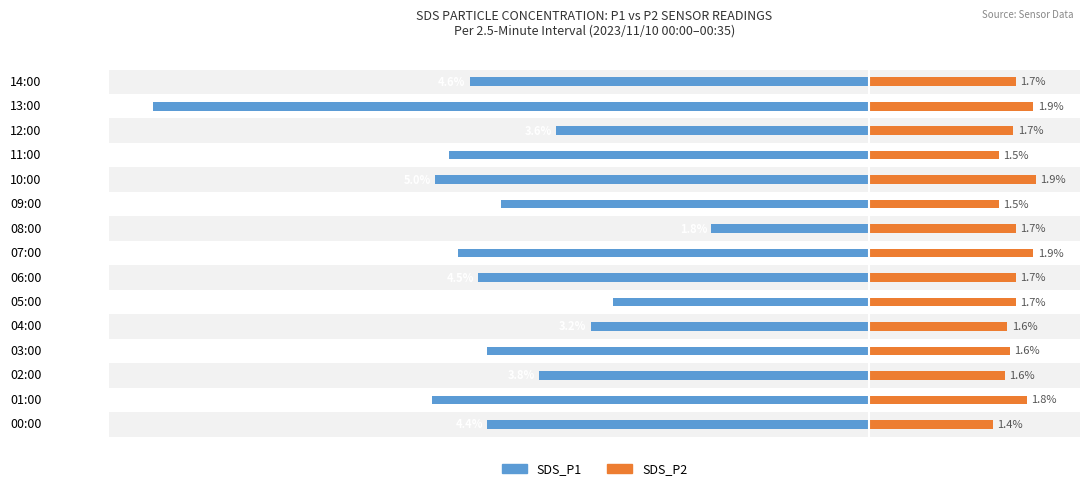

What is the sum of the SDS_P1 values at 13:00 and 03:00?

-12.7